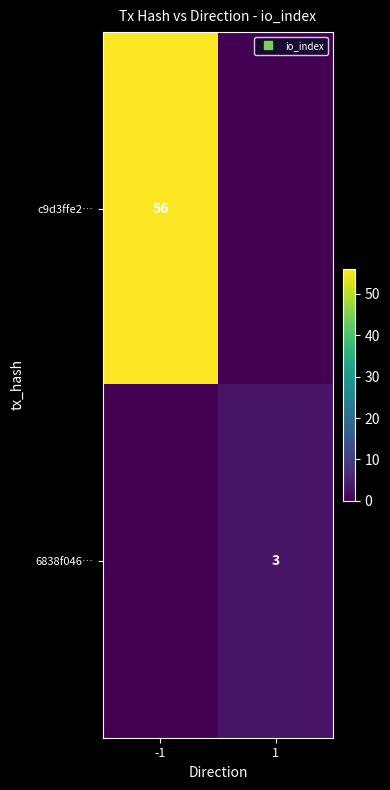

What is the total value across all series at 1?

3